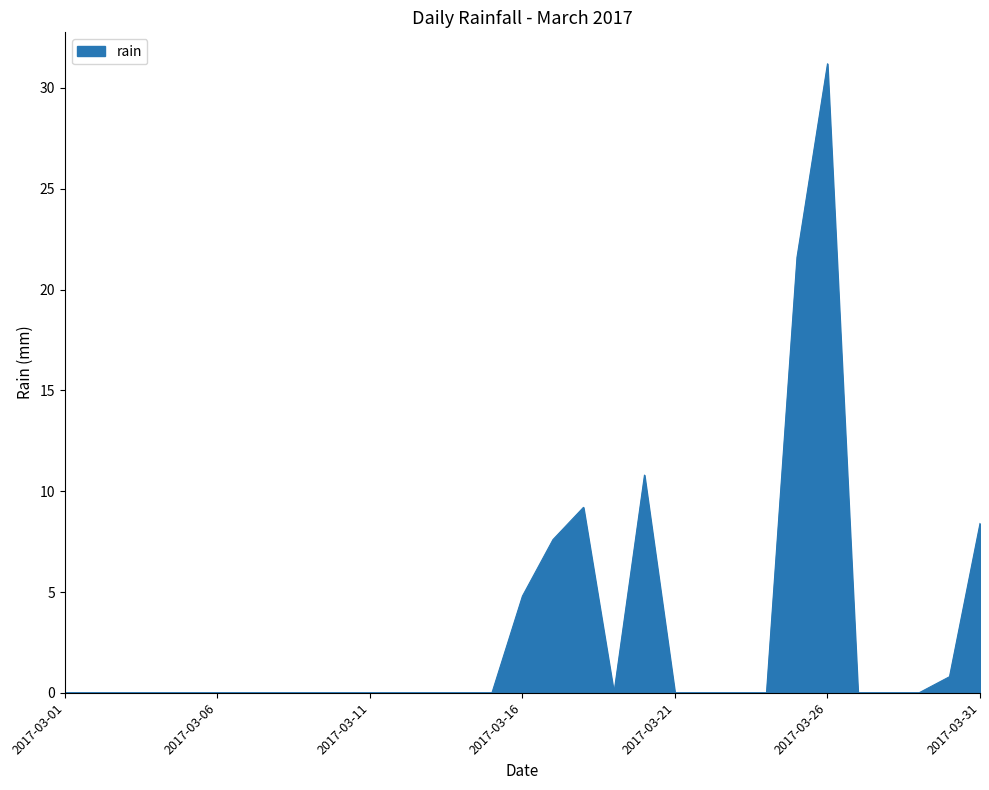

What is the difference between the maximum and minimum values?

31.2